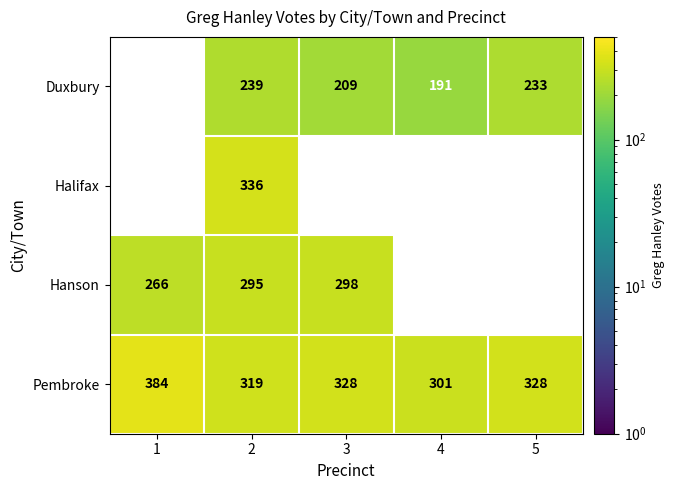

Count the Pembroke values in the range 319 to 328.

3